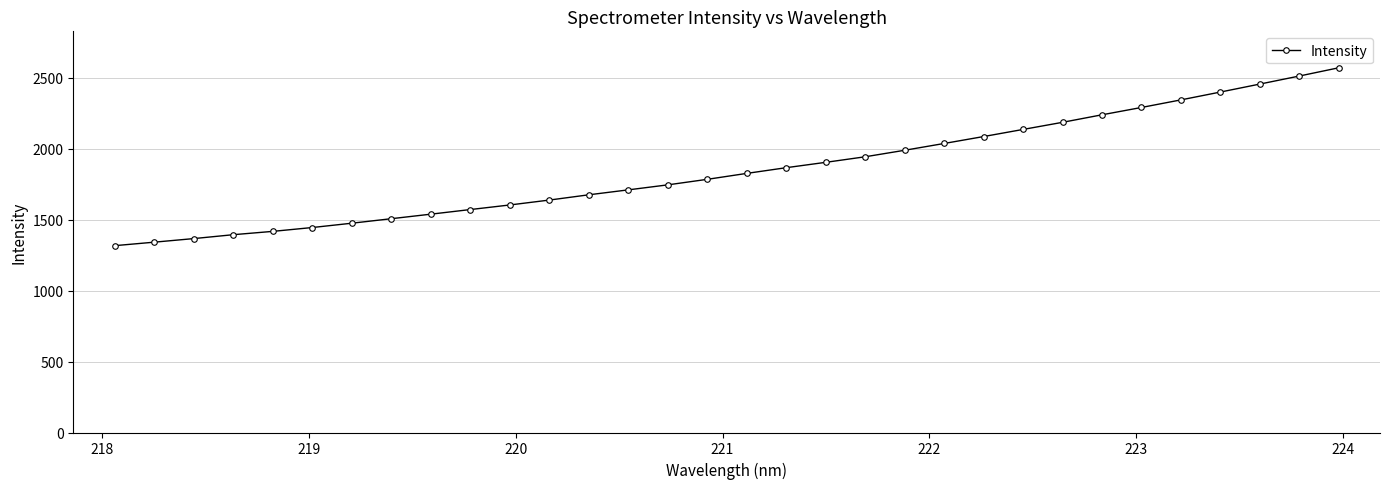

What is the average value?

1852.2